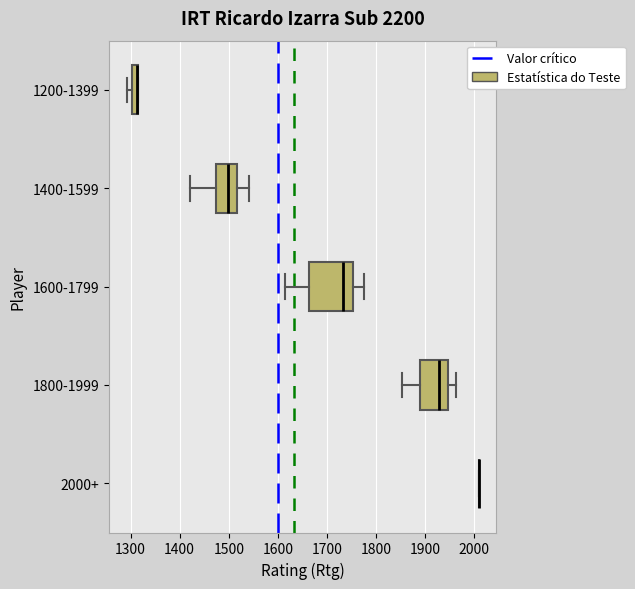

Which box is the widest, from its left edge to its right edge?

1600-1799